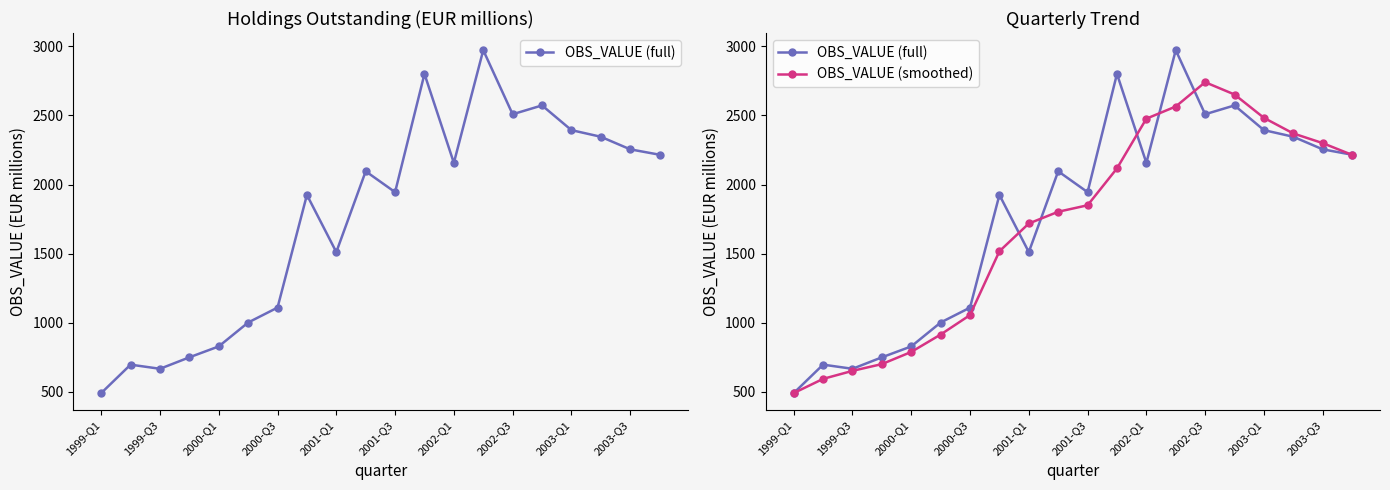

How many values in the OBS_VALUE (full) series exceed 2096?

9